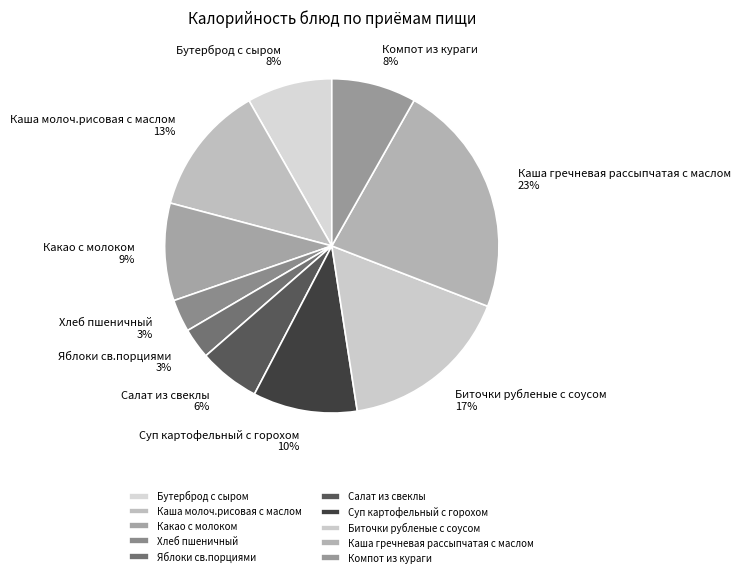

How many slices are in this pie chart?

10